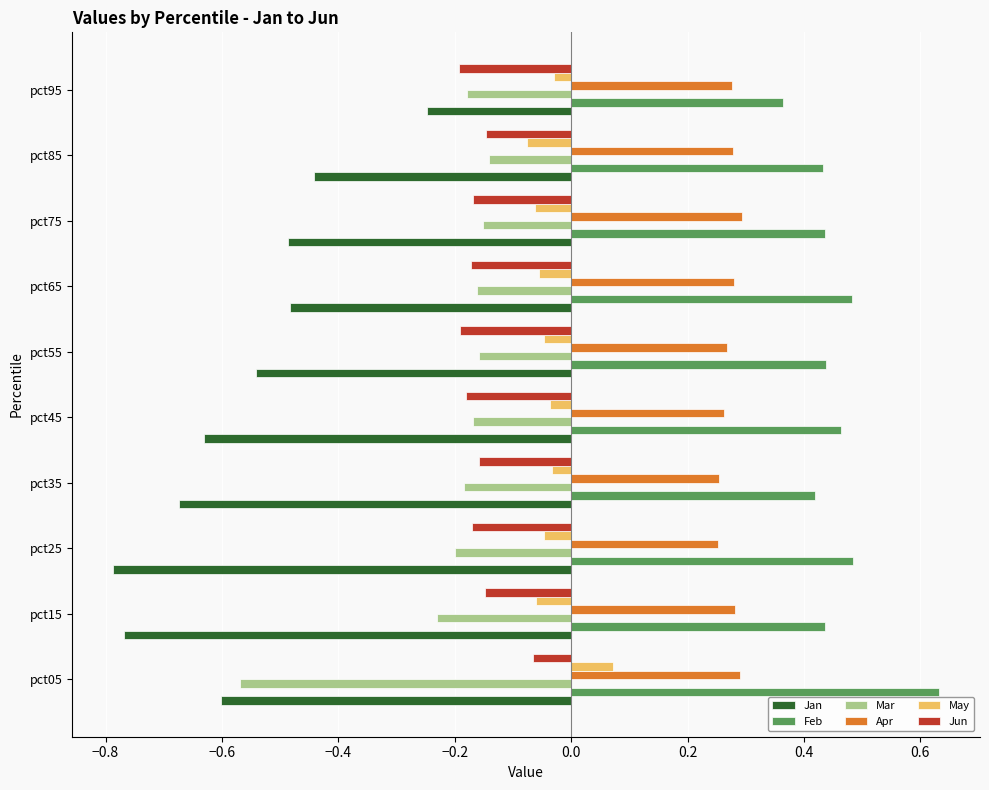

How many Apr values are between 0 and 1?

10